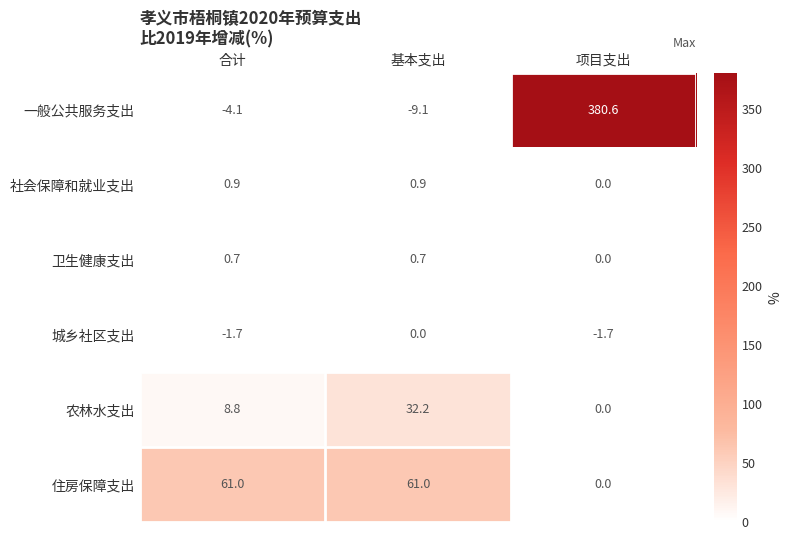

Rank the categories by 一般公共服务支出 value from lowest to highest.

基本支出, 合计, 项目支出